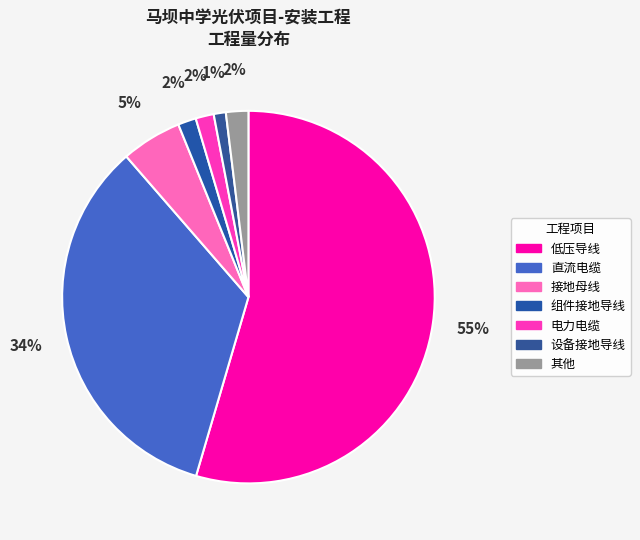

Count the number of slices in the pie.

7